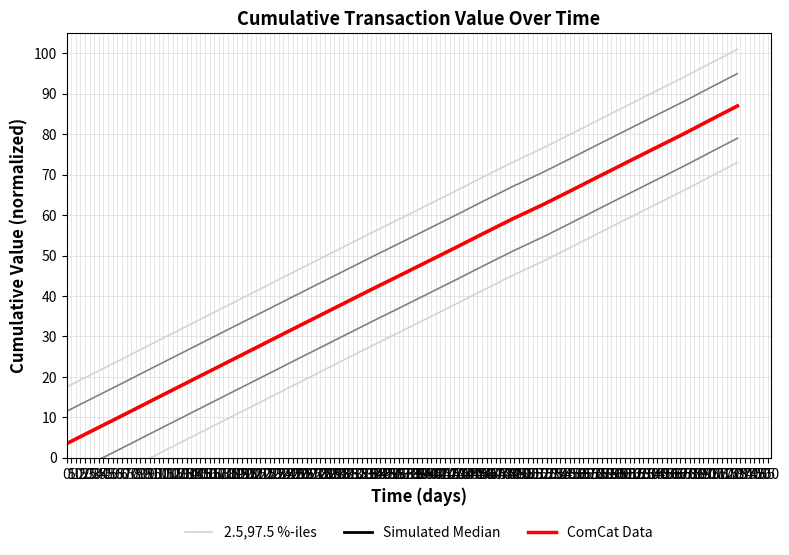

Which series has the largest total across all categories?

2.5,97.5 %-iles